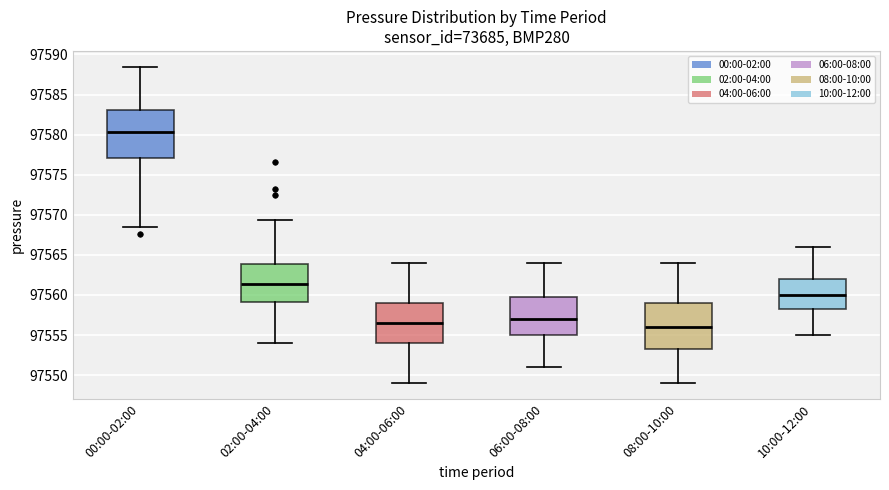

Which box's median line is the lowest?

08:00-10:00